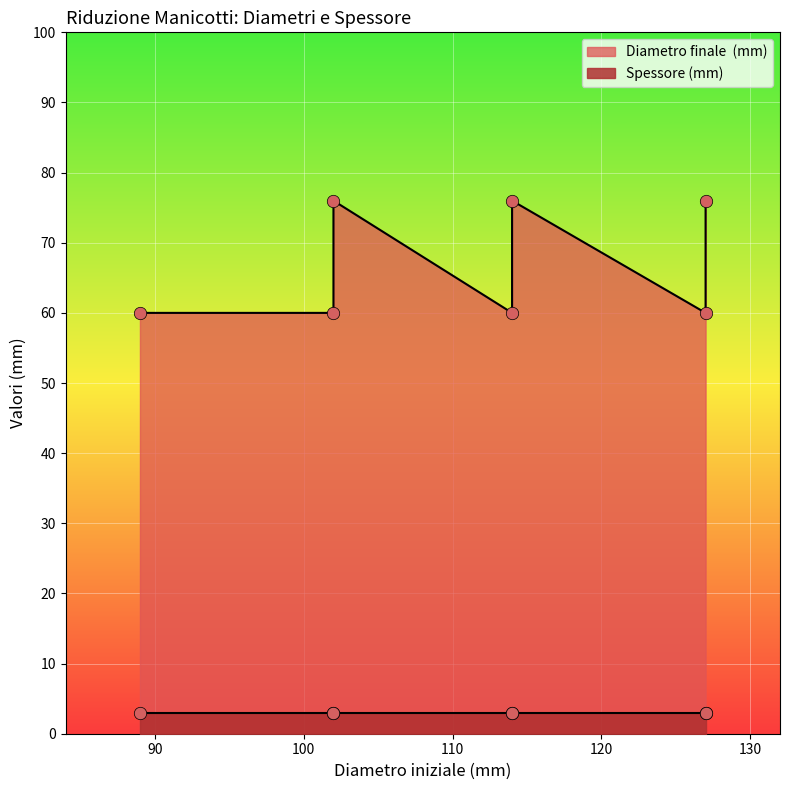

Which series has the largest total across all categories?

Diametro finale  (mm)